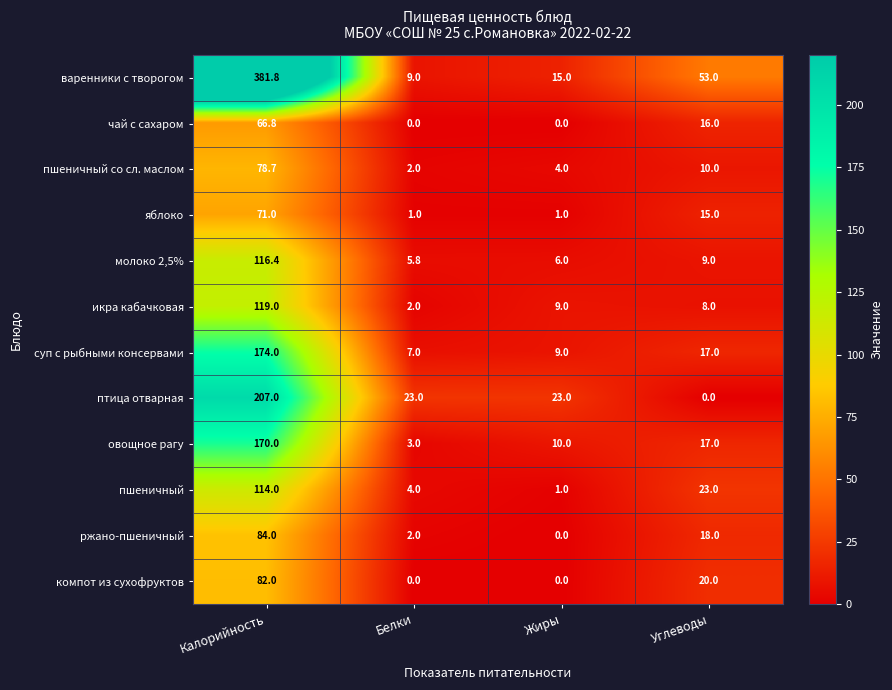

How many series are shown in this chart?

12